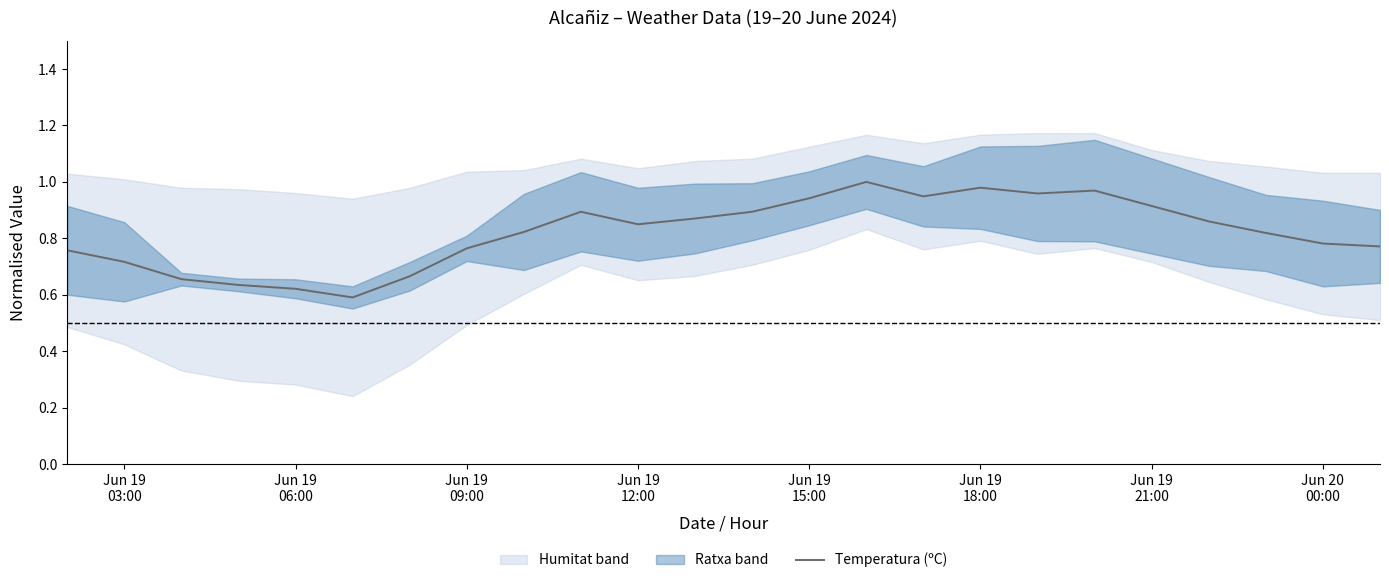

What is the difference between the maximum and minimum values?

0.4